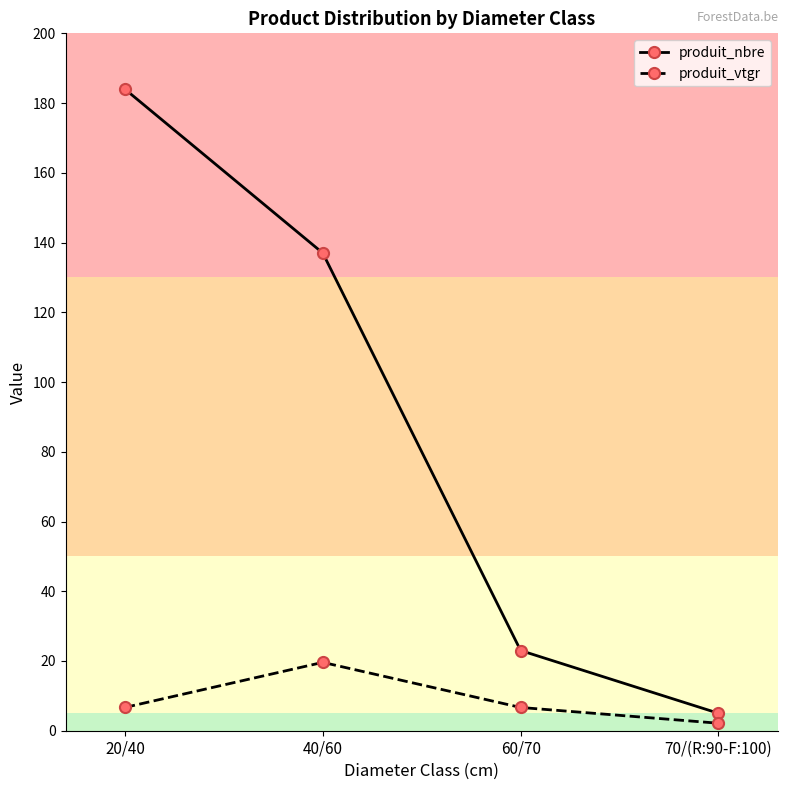

Is this an area chart (filled region under the line)?

No